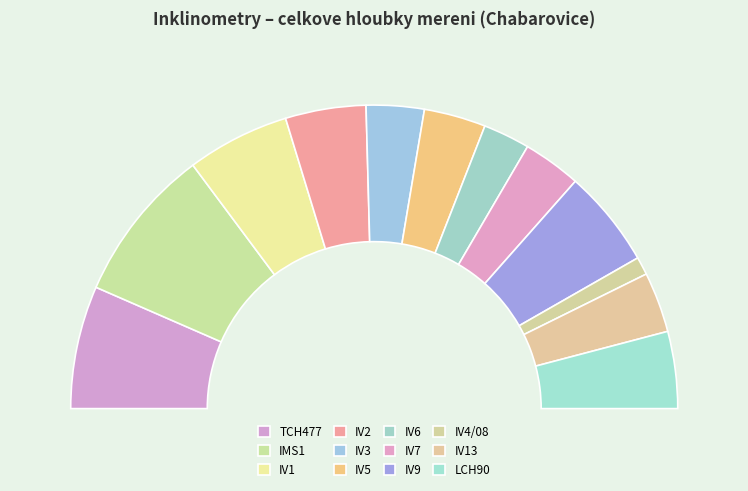

To the nearest percent, what portion does IV13 represent?

6%